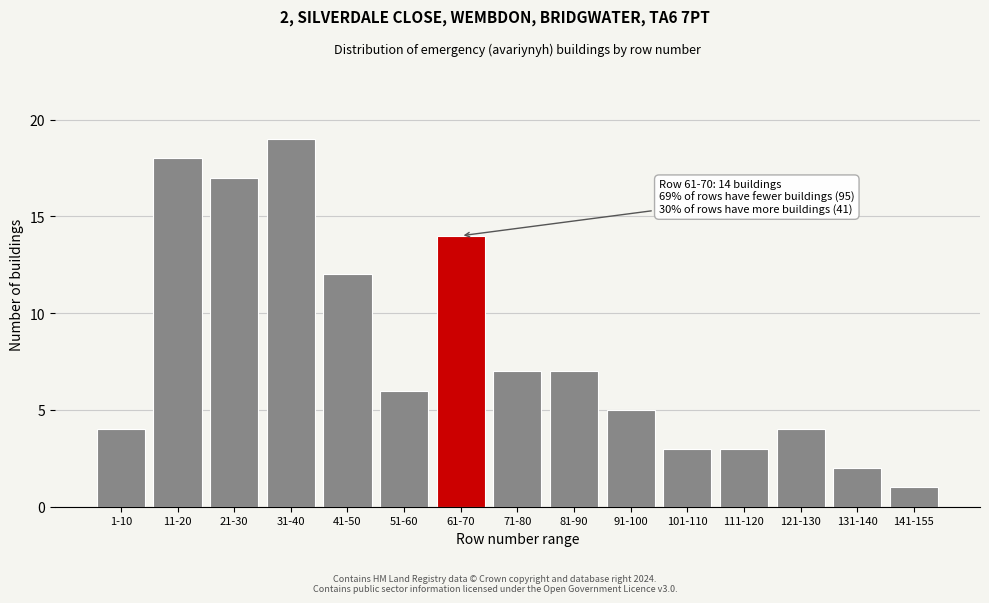

Reading left to right, what are all the values shown in this chart?

4	18	17	19	12	6	14	7	7	5	3	3	4	2	1